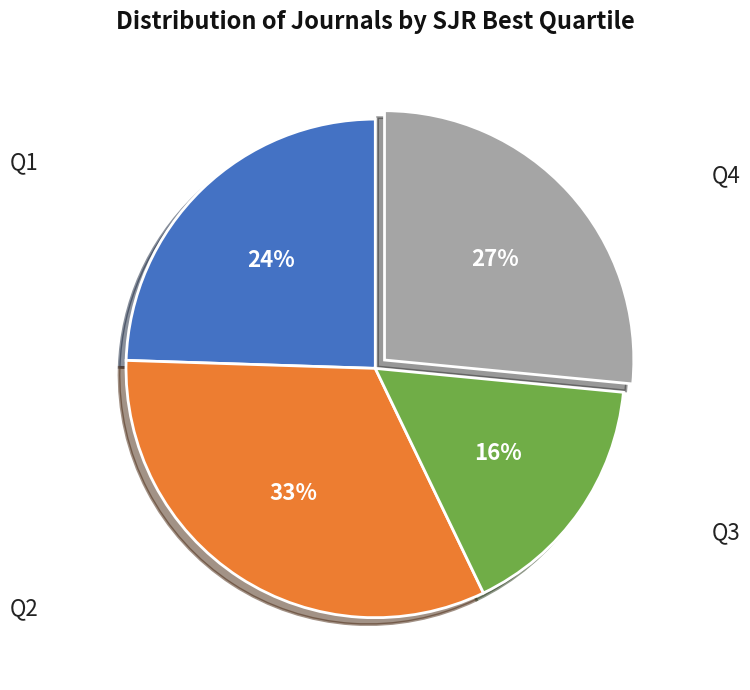

Is there any slice that represents more than half of the pie?

No